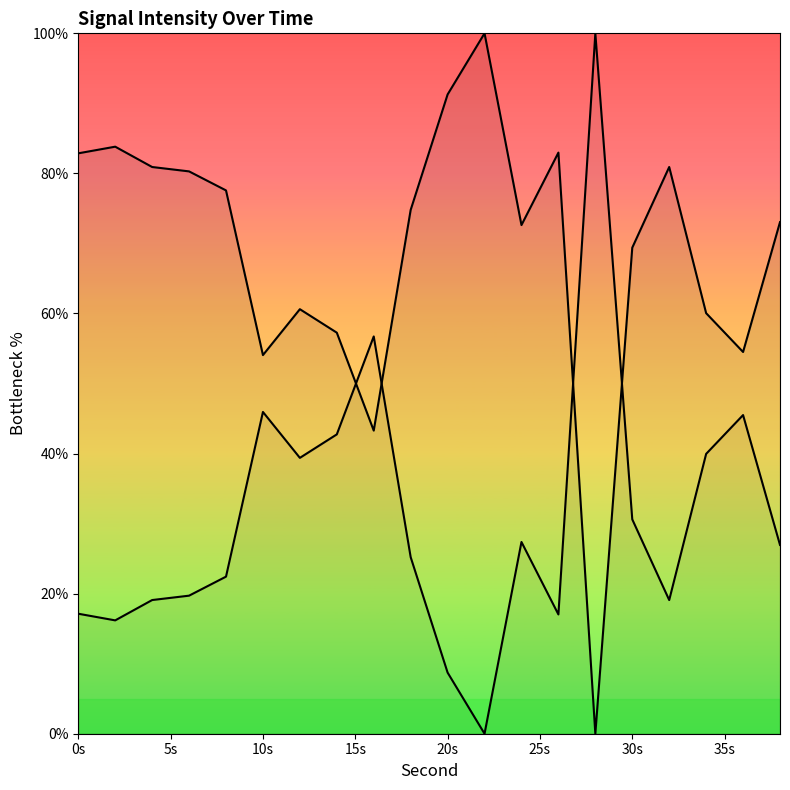

Is it true that the value at 11 is 130.0?

False